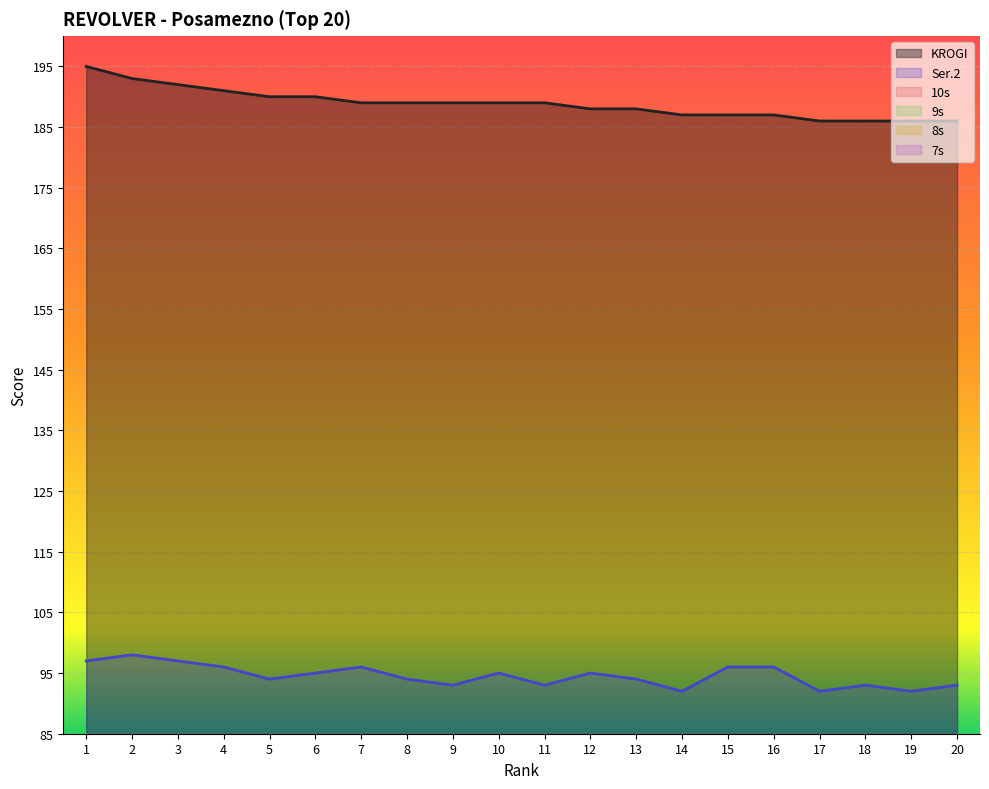

True or false: KROGI and Ser.2 intersect in this chart.

False